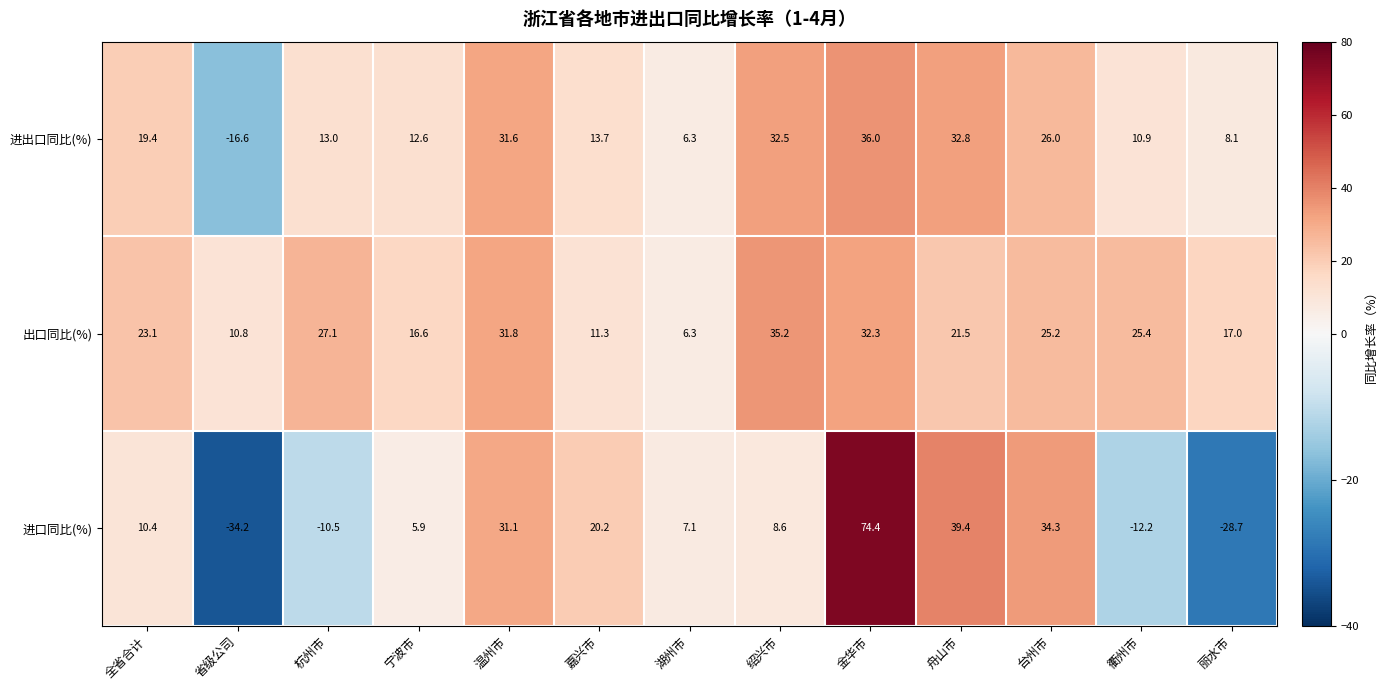

What is the total value across all series at 衢州市?

24.1